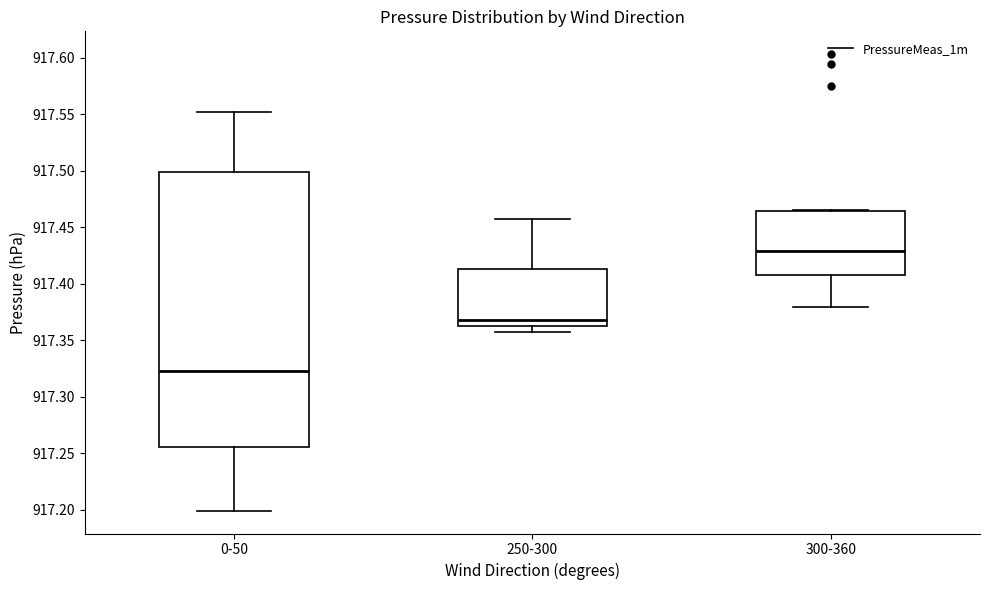

Where does the lower whisker of the box for 0-50 end on the y-axis? The values are not printed on the chart, so give them approximately, as read against the axis.

917.200